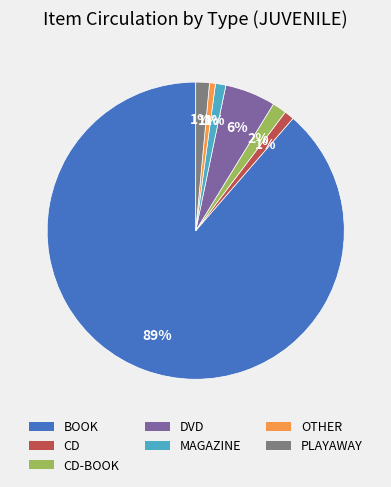

To the nearest percent, what is the average slice percentage?

14%